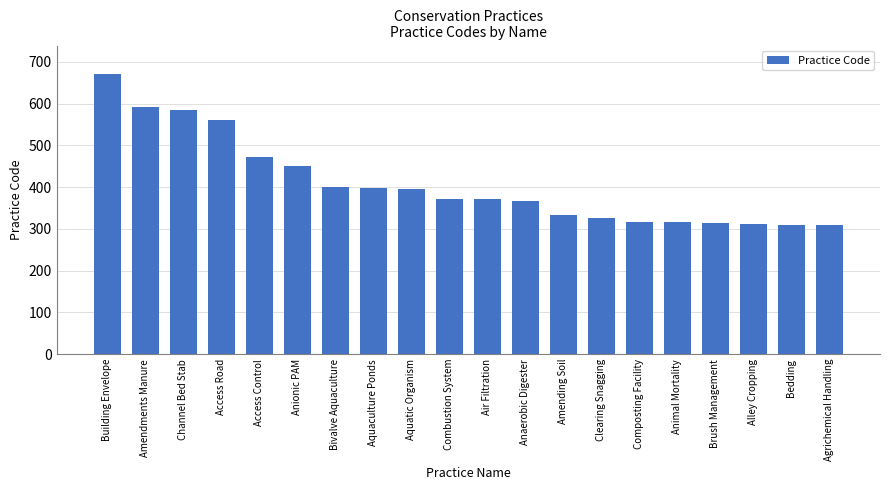

What position from the right is Alley Cropping?

3